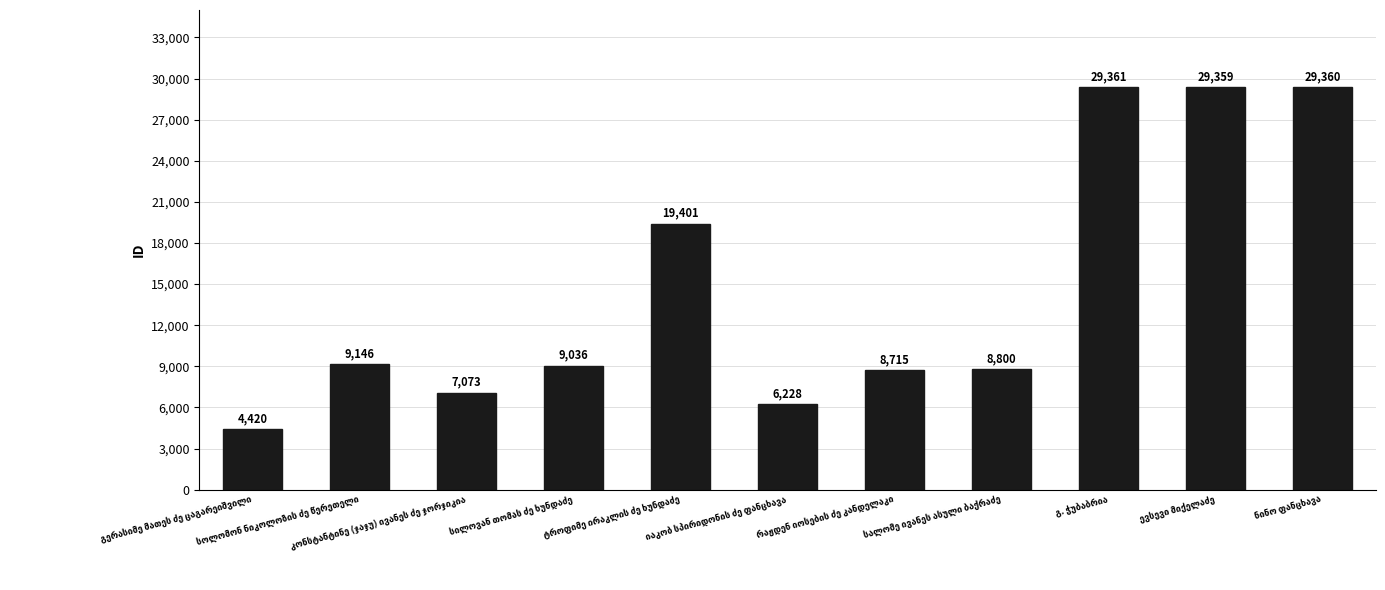

What is the maximum value shown in the chart?

29361